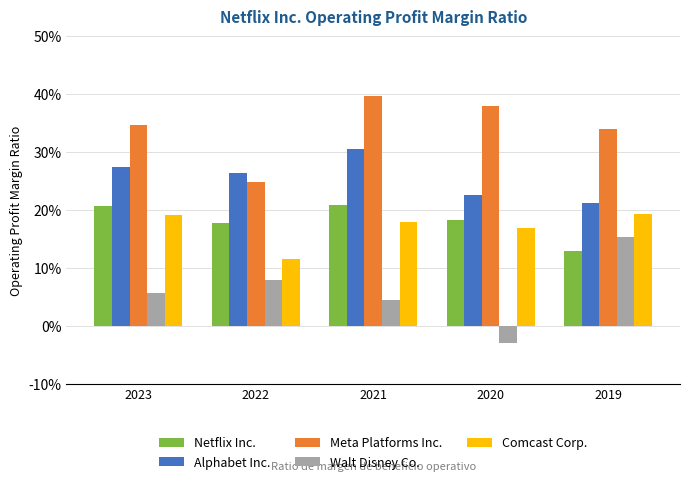

Rank the series by their maximum value, from highest to lowest.

Meta Platforms Inc., Alphabet Inc., Netflix Inc., Comcast Corp., Walt Disney Co.